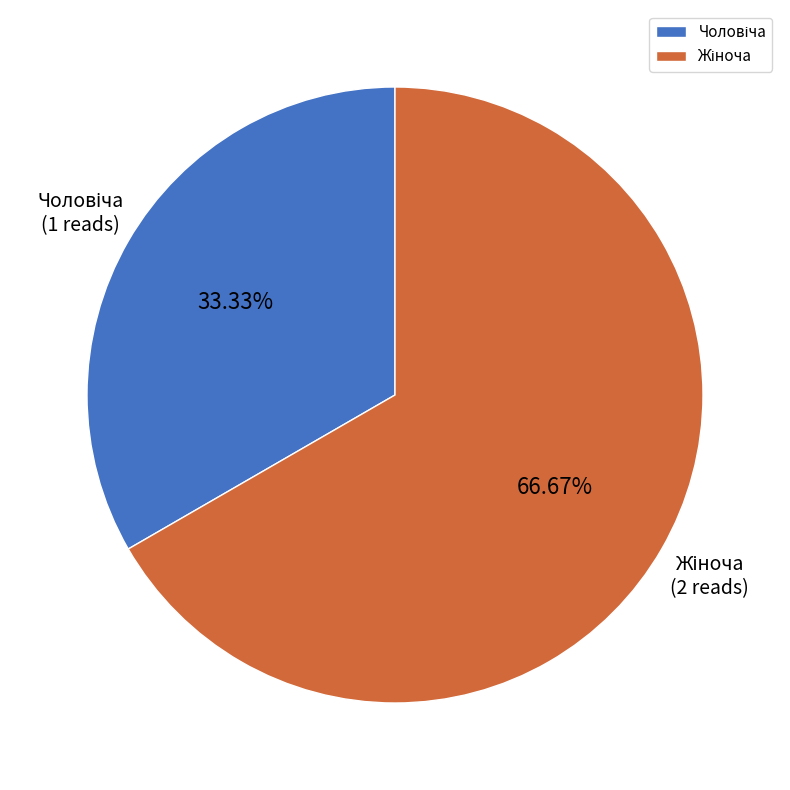

Count the number of slices in the pie.

2